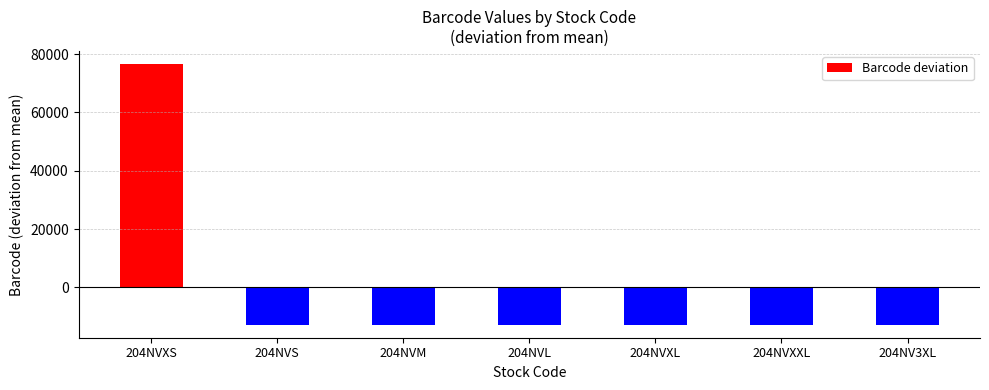

How many data points are above -12765?

3